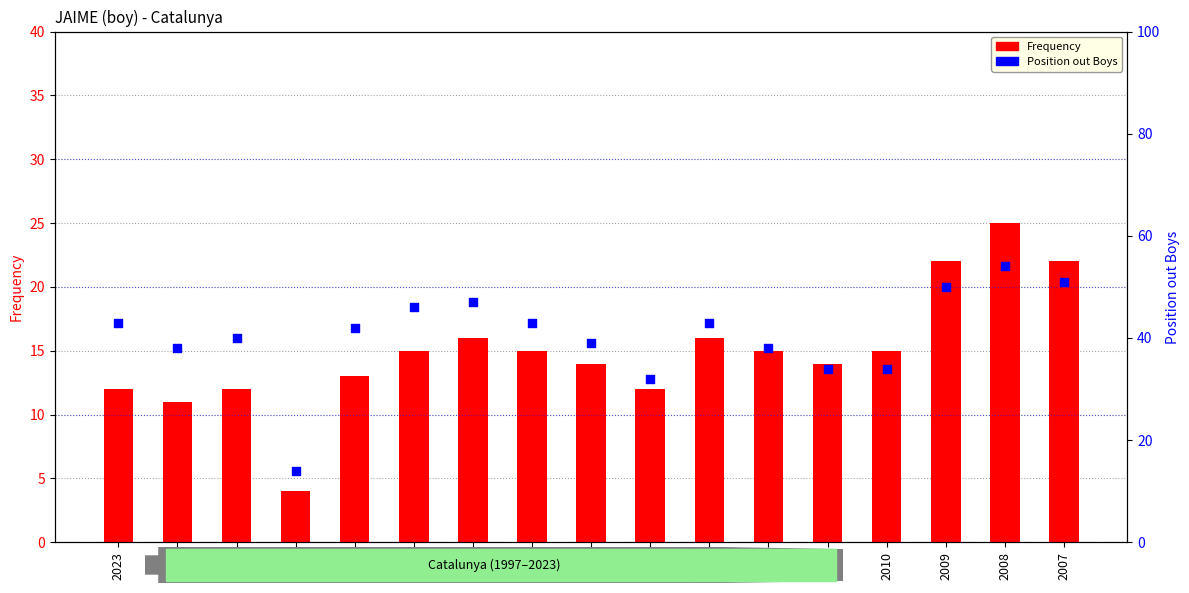

At which category is the sum across all series the highest?

2008